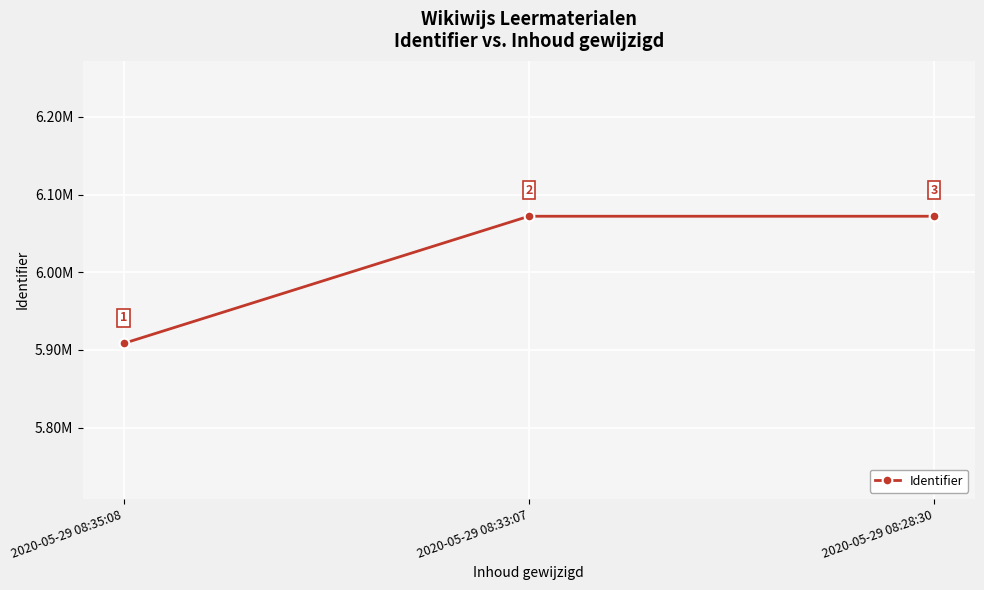

Between 2020-05-29 08:28:30 and 2020-05-29 08:33:07, which is larger?

2020-05-29 08:33:07